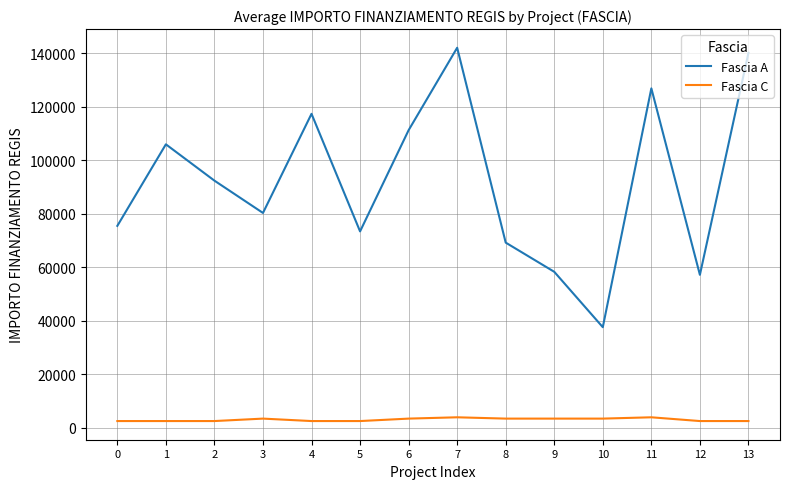

The value of Fascia A at 5 is 42539.4. True or false?

False